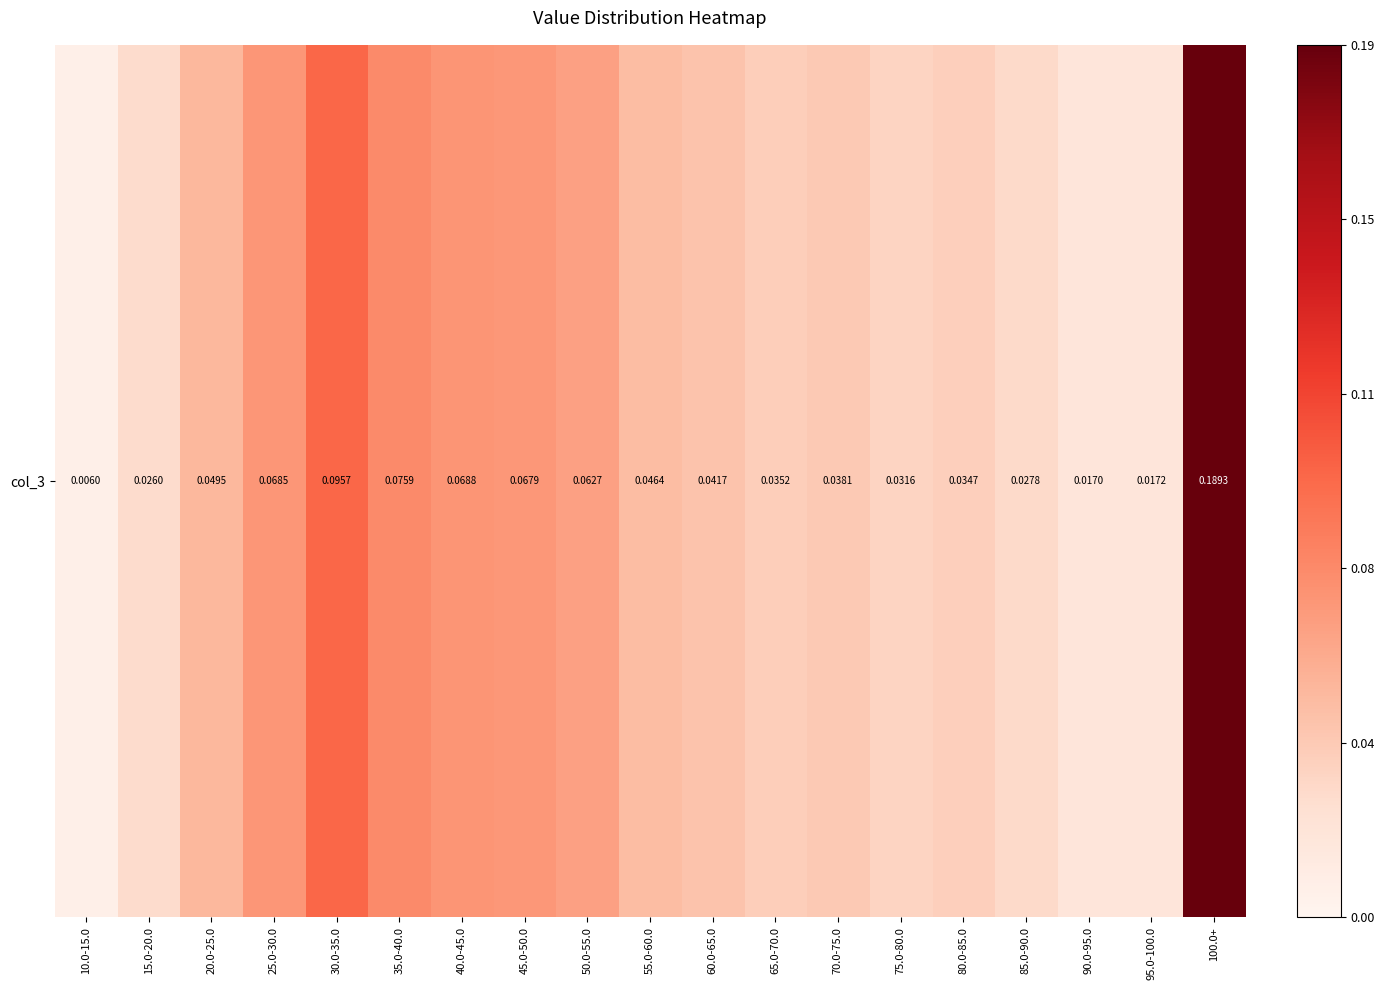

List the labels in order of value, largest first.

100.0+, 30.0-35.0, 35.0-40.0, 40.0-45.0, 25.0-30.0, 45.0-50.0, 50.0-55.0, 20.0-25.0, 55.0-60.0, 60.0-65.0, 70.0-75.0, 65.0-70.0, 80.0-85.0, 75.0-80.0, 85.0-90.0, 15.0-20.0, 95.0-100.0, 90.0-95.0, 10.0-15.0